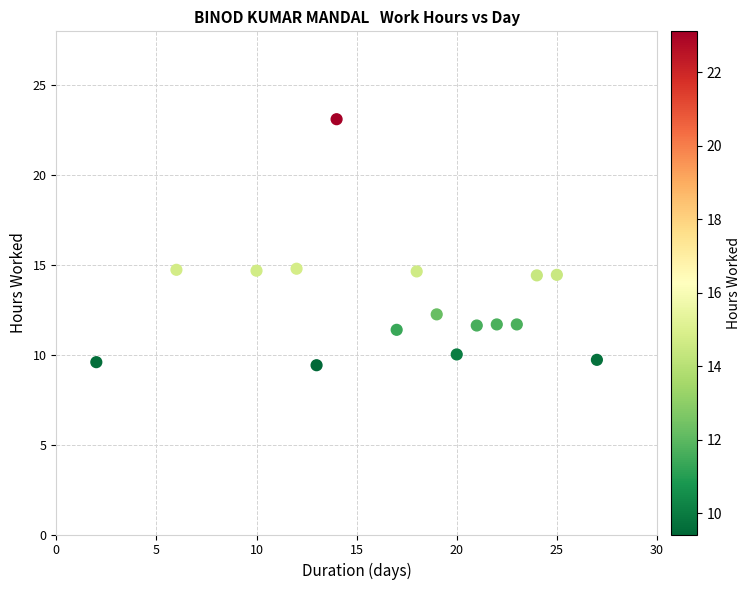

What is the range of X values (max minus min)?

25.0